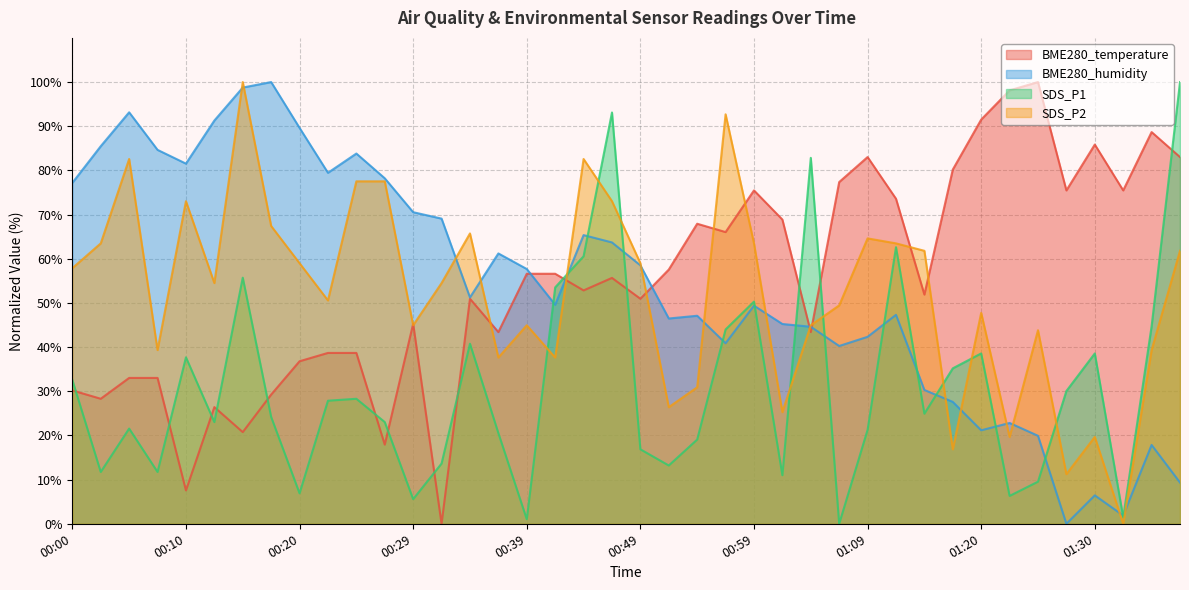

At which category does SDS_P2 reach its first local peak?

00:05